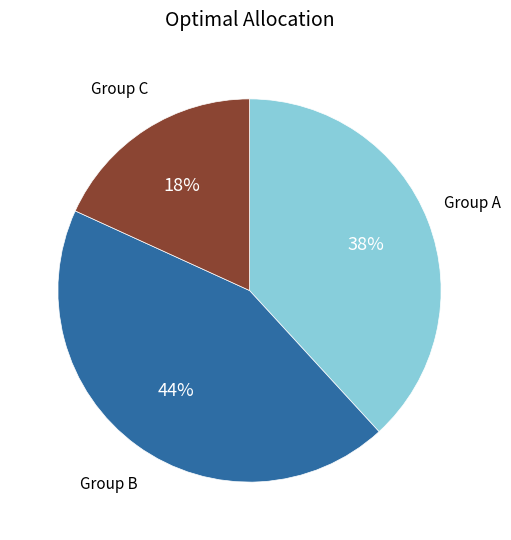

To the nearest percent, what is the average slice percentage?

33%